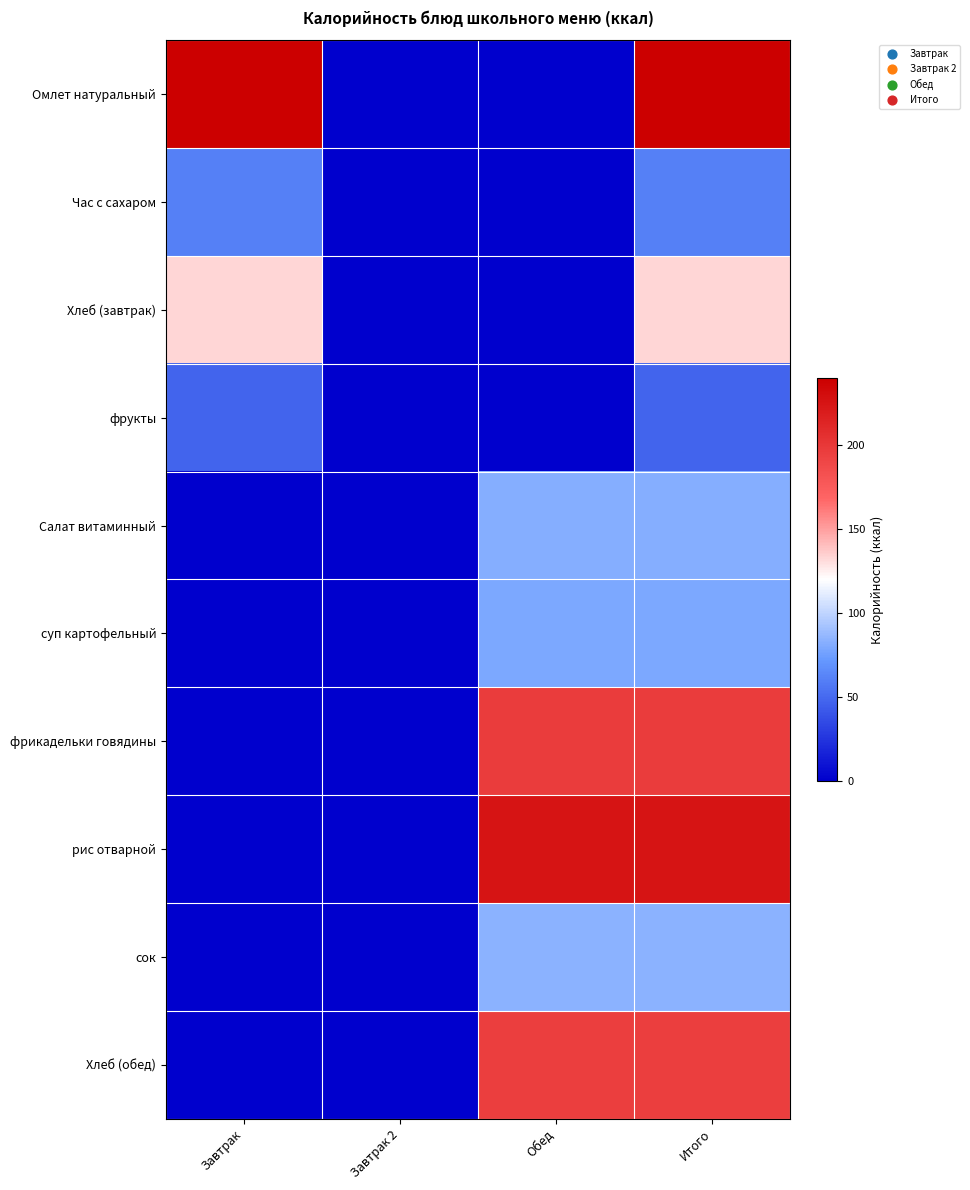

Reading left to right, transcribe all the data shown in this chart.

Омлет натуральный: Завтрак=240.0	Завтрак 2=0.0	Обед=0.0	Итого=240.0
Час с сахаром: Завтрак=60.0	Завтрак 2=0.0	Обед=0.0	Итого=60.0
Хлеб (завтрак): Завтрак=132.5	Завтрак 2=0.0	Обед=0.0	Итого=132.5
фрукты: Завтрак=47.0	Завтрак 2=0.0	Обед=0.0	Итого=47.0
Салат витаминный: Завтрак=0.0	Завтрак 2=0.0	Обед=82.0	Итого=82.0
суп картофельный: Завтрак=0.0	Завтрак 2=0.0	Обед=79.0	Итого=79.0
фрикадельки говядины: Завтрак=0.0	Завтрак 2=0.0	Обед=197.8	Итого=197.8
рис отварной: Завтрак=0.0	Завтрак 2=0.0	Обед=225.2	Итого=225.2
сок: Завтрак=0.0	Завтрак 2=0.0	Обед=84.0	Итого=84.0
Хлеб (обед): Завтрак=0.0	Завтрак 2=0.0	Обед=195.0	Итого=195.0